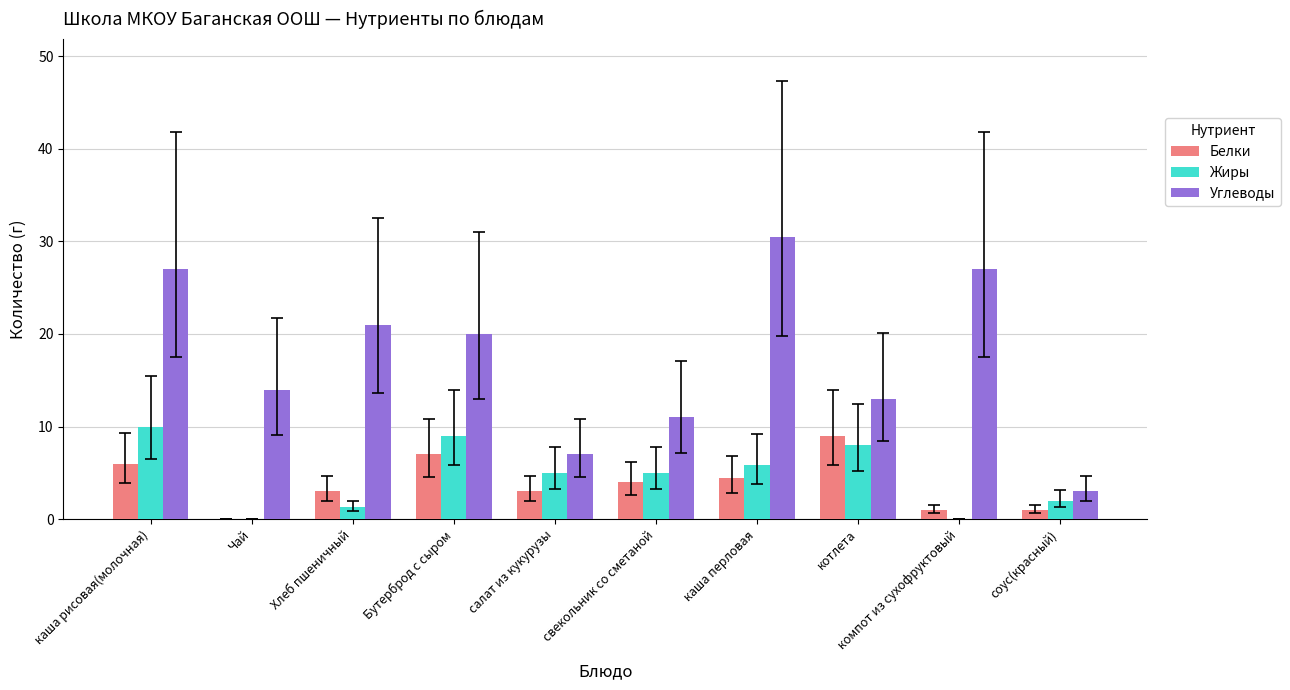

Are the bars horizontal?

No